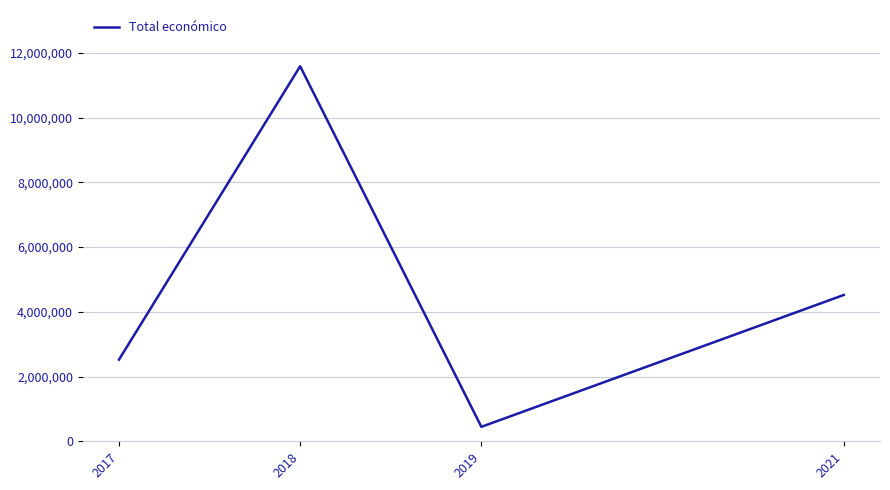

Which has a higher value, 2021 or 2018?

2018